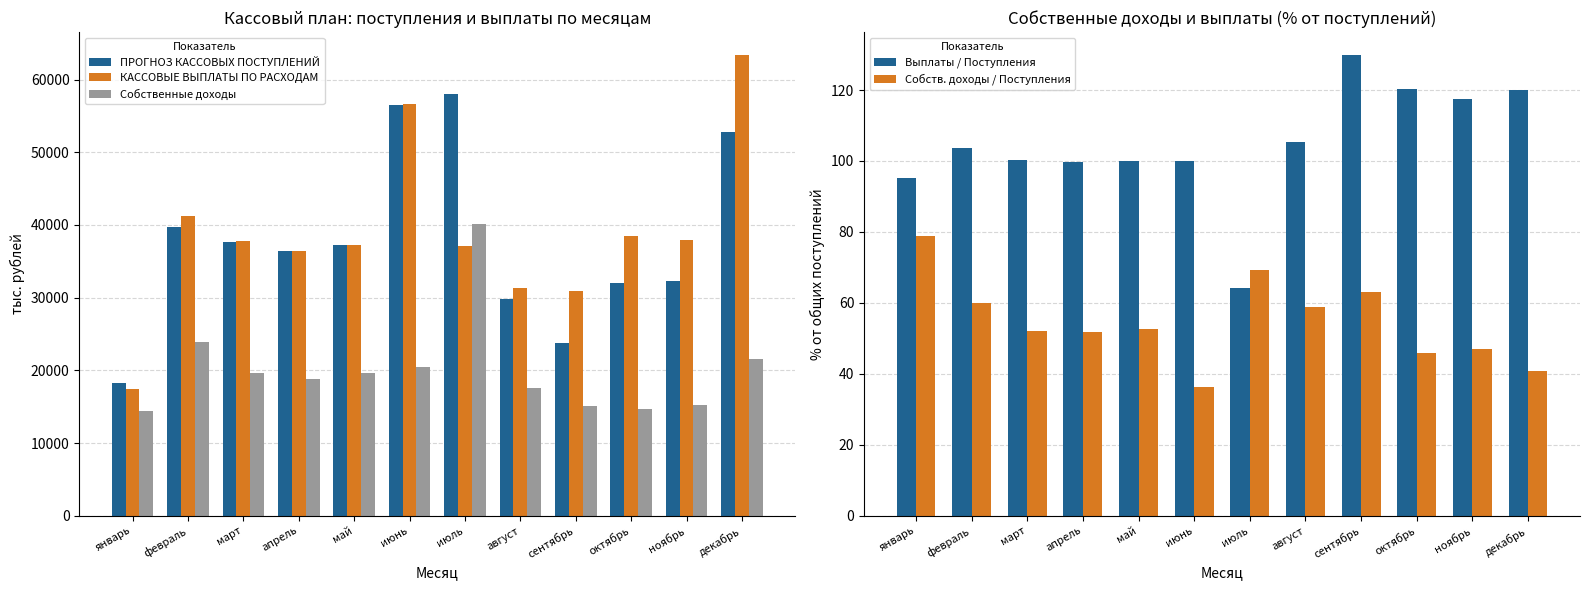

Where does the ПРОГНОЗ КАССОВЫХ ПОСТУПЛЕНИЙ series first go above 37265?

февраль